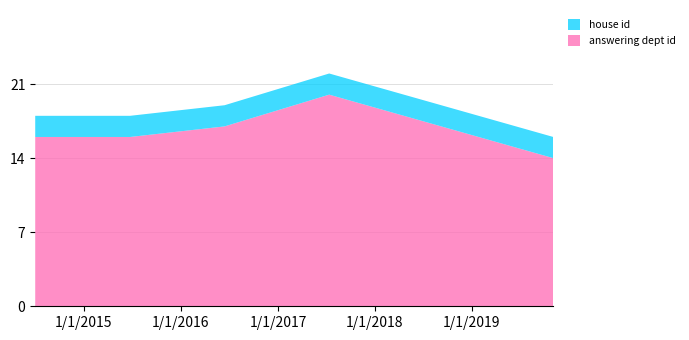

Reading left to right, list all the values displayed in this chart.

answering dept id: 2014-07-02=16	2015-06-24=16	2016-06-14=17	2017-07-13=20	2019-11-04=14
house id: 2014-07-02=2	2015-06-24=2	2016-06-14=2	2017-07-13=2	2019-11-04=2